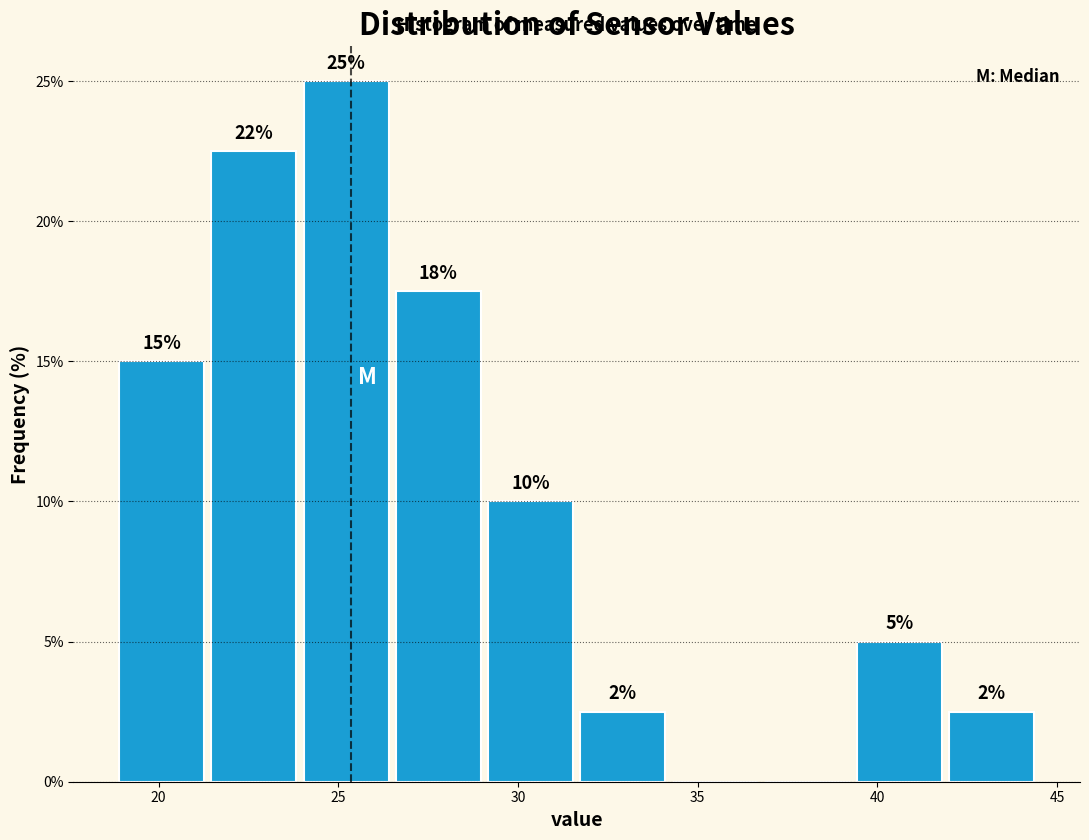

Which range on the x-axis has the tallest bar?

24.0 to 26.5